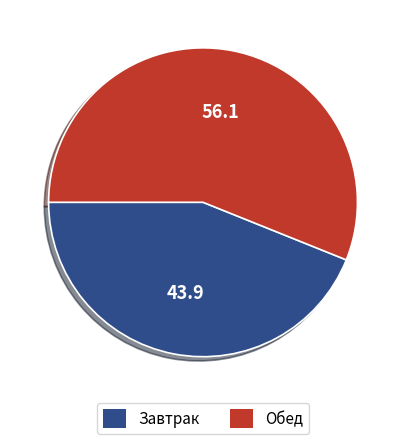

Is it true that Завтрак is 29% of the pie?

False